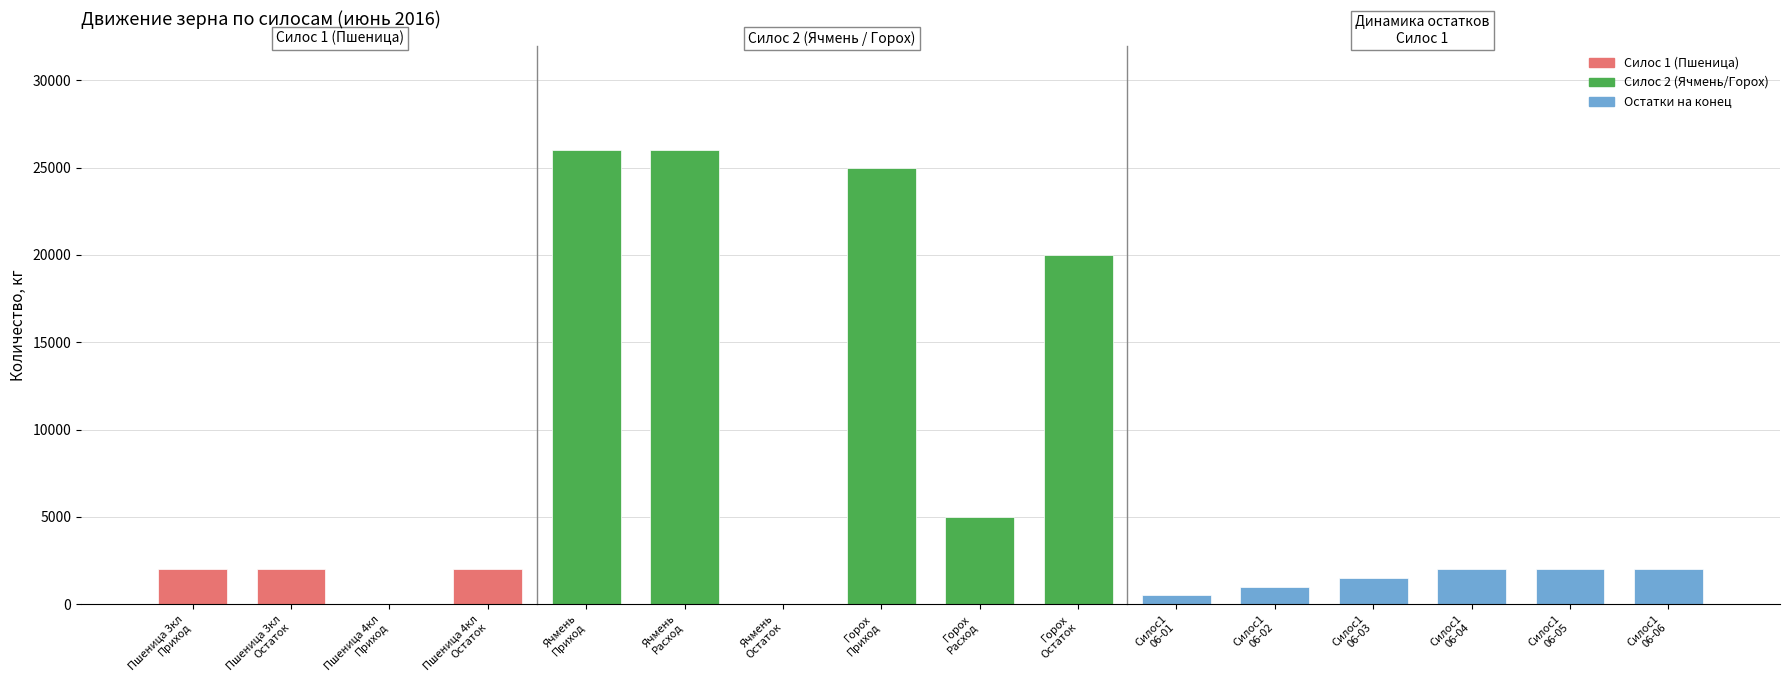

What is the maximum value shown in the chart?

26000